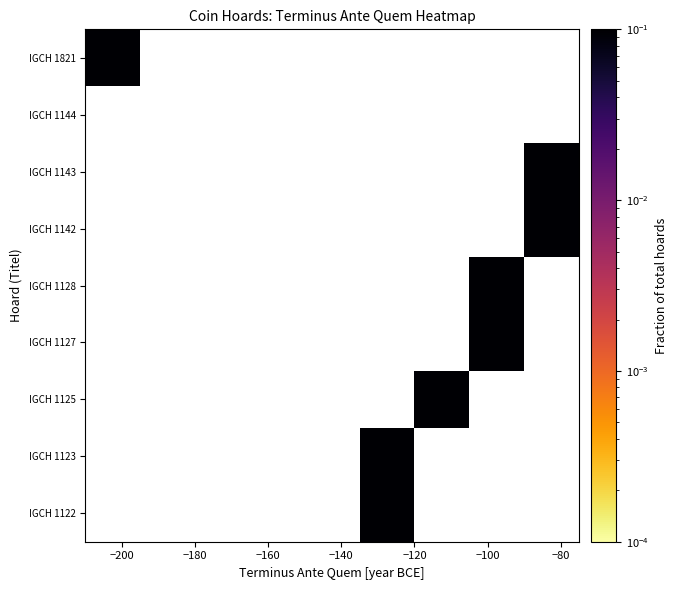

Which series has the widest spread of values?

IGCH 1122